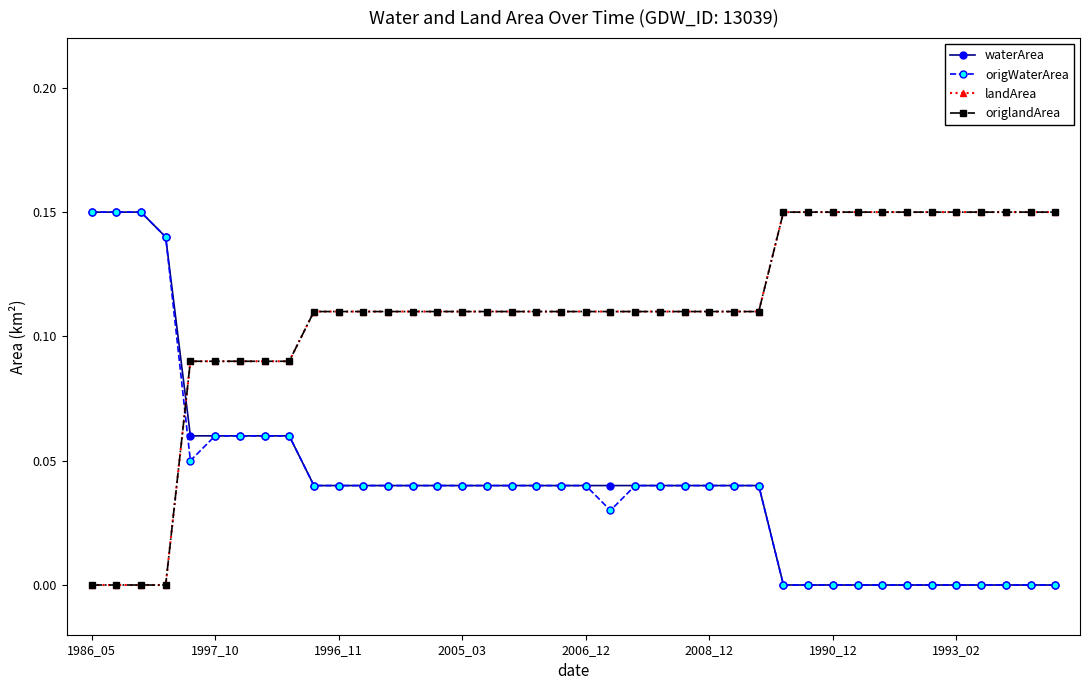

Does the chart have visible grid lines?

No